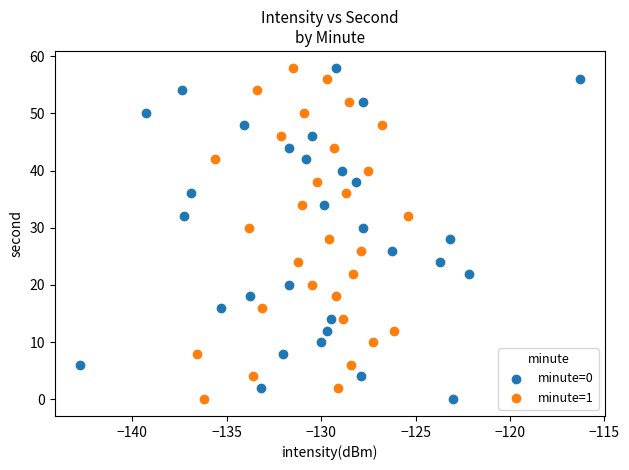

What are all the series names shown in the legend?

minute=0, minute=1